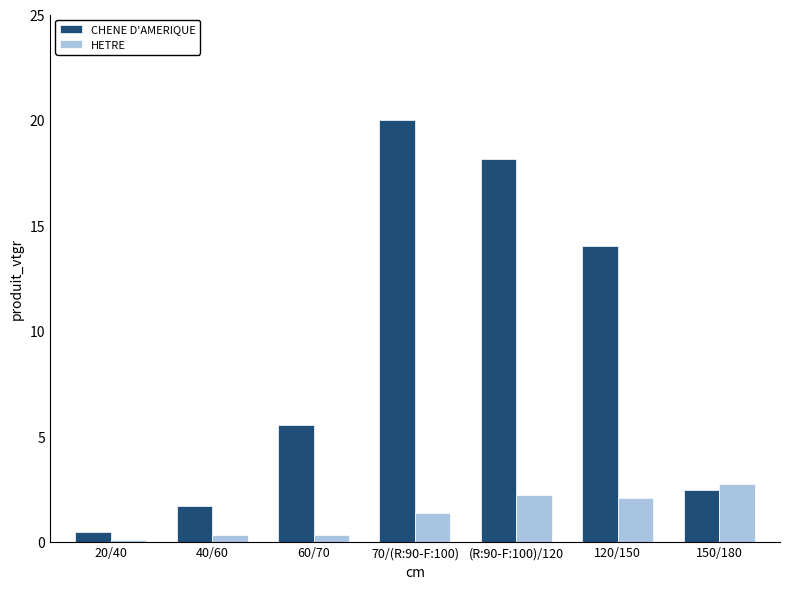

Is the value of HETRE at 150/180 greater than the value of CHENE D'AMERIQUE at 60/70?

No